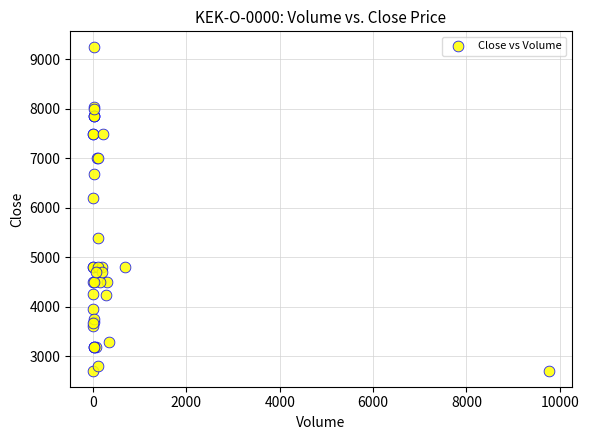

What Y value in the scatter plot is closest to 5977?

6200